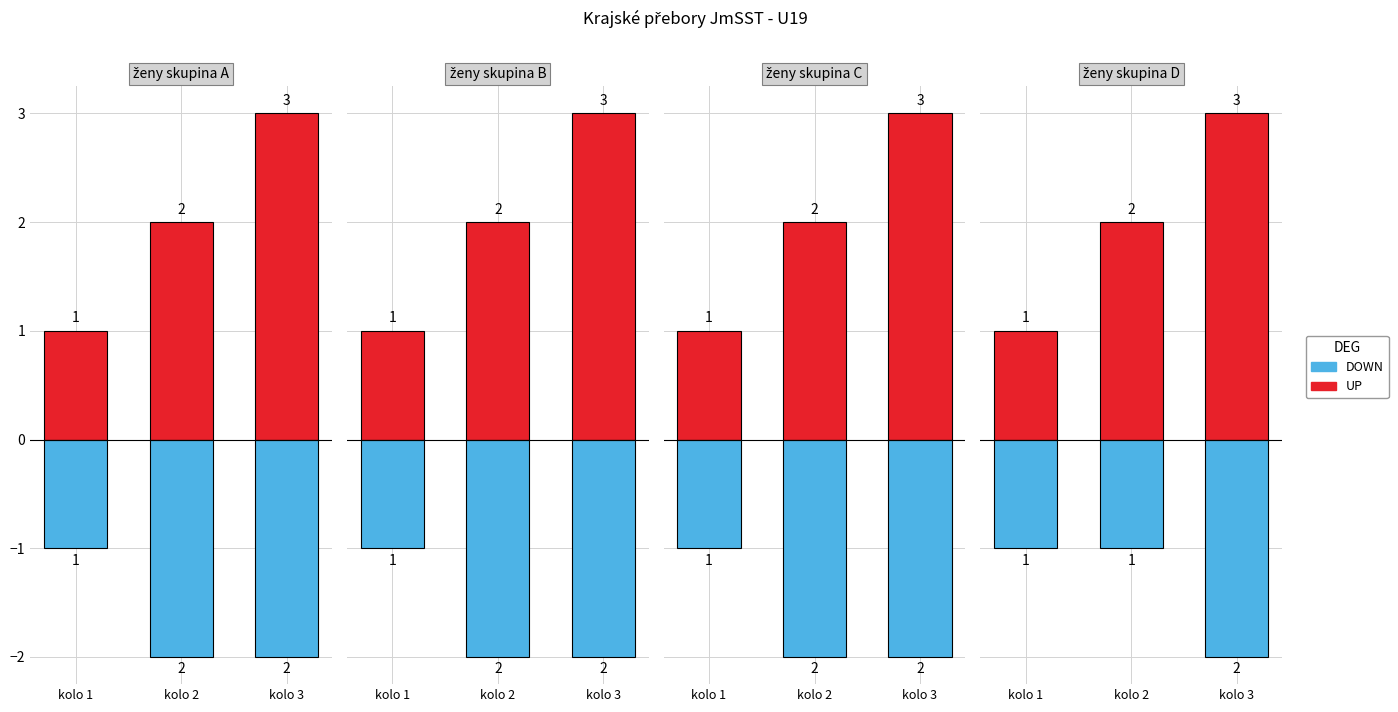

The DOWN series shows -3 at kolo 3. True or false?

False